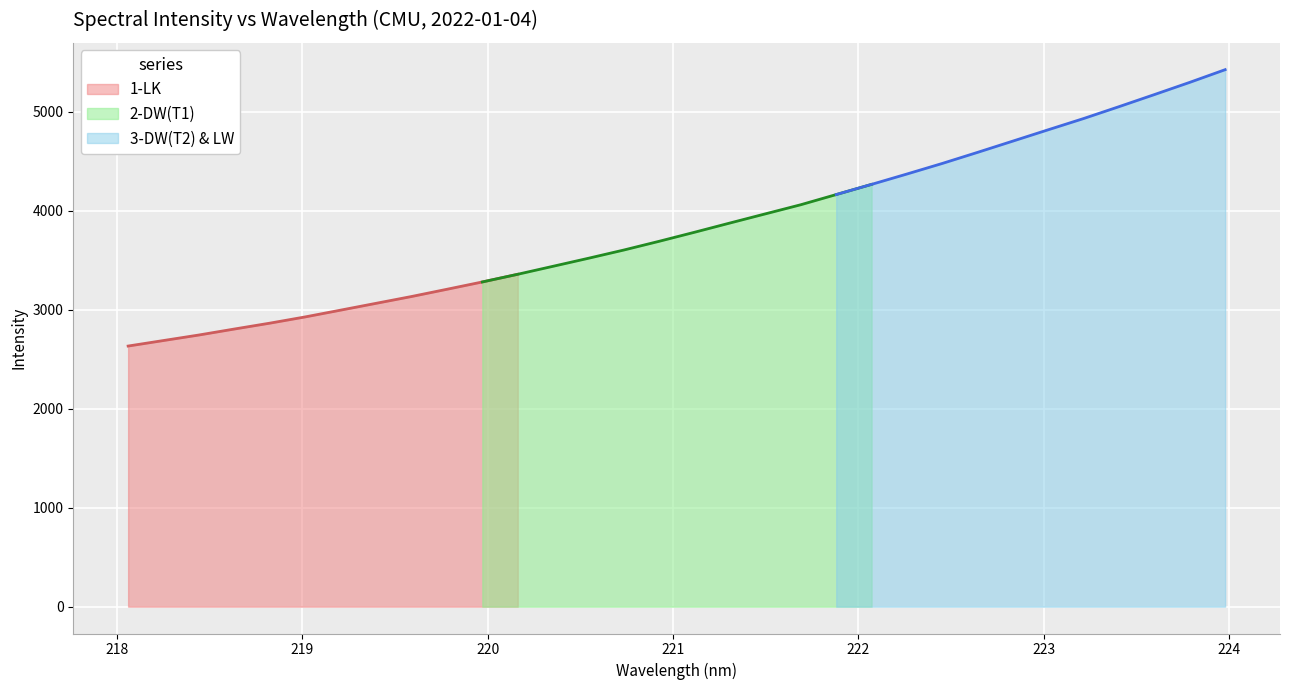

What is the difference between the values at 219.3979 and 220.7354?

538.8